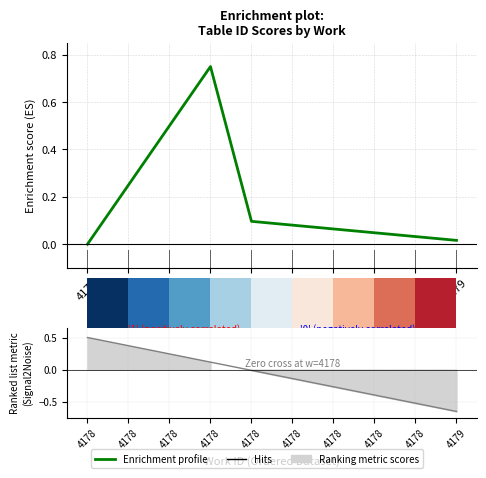

Reading left to right, transcribe all the data shown in this chart.

Enrichment profile: 4178=0.0	4178=0.2	4178=0.5	4178=0.8	4178=0.1	4178=0.1	4178=0.1	4178=0.0	4178=0.0	4179=0.0
Ranking metric scores: 4178=0.5	4178=0.4	4178=0.2	4178=0.1	4178=-0.0	4178=-0.1	4178=-0.3	4178=-0.4	4178=-0.5	4179=-0.7